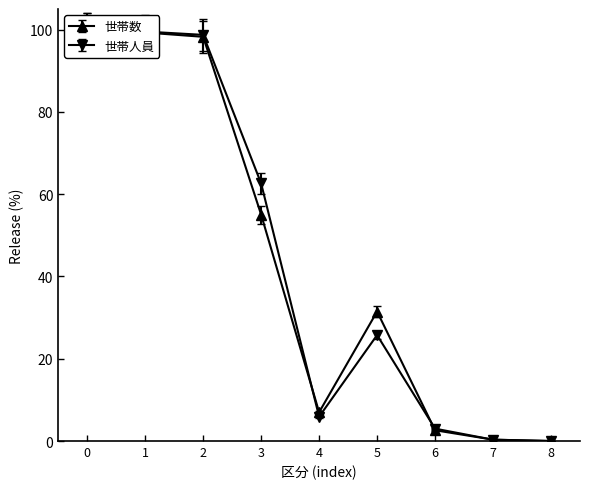

Rank the series by their maximum value, from highest to lowest.

世帯数, 世帯人員